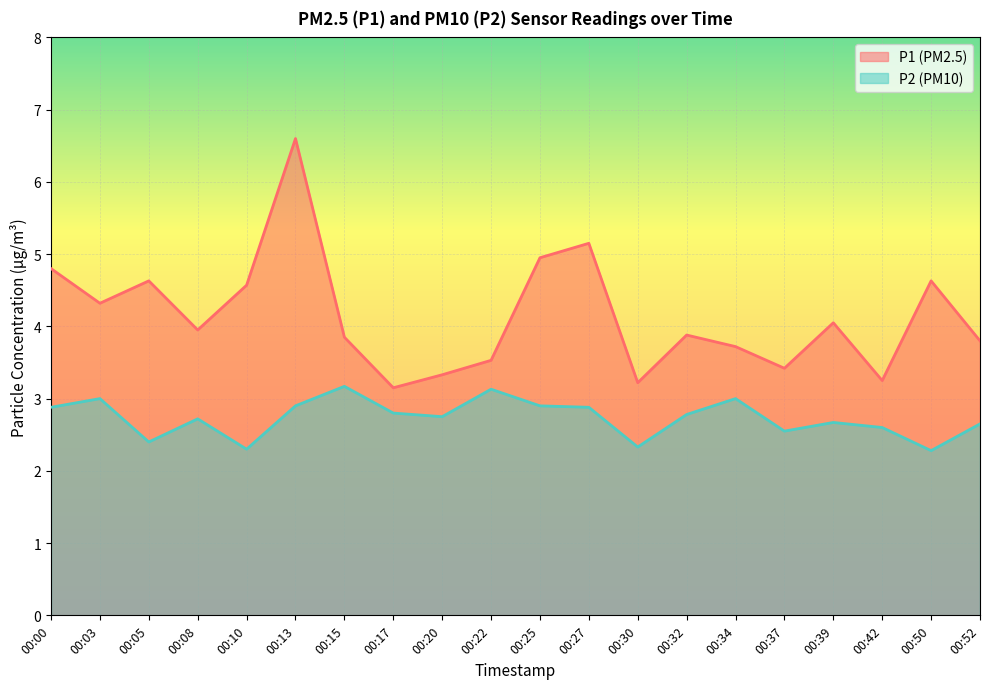

Where is the first local maximum for P2?

00:03